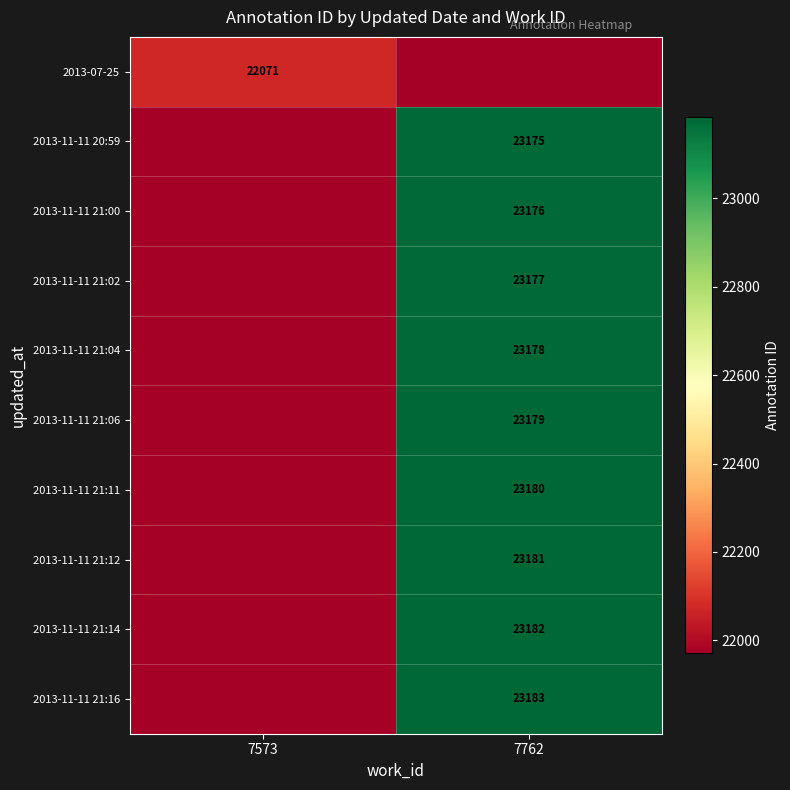

The 2013-11-11 21:02 series shows 23177 at 7762. True or false?

True